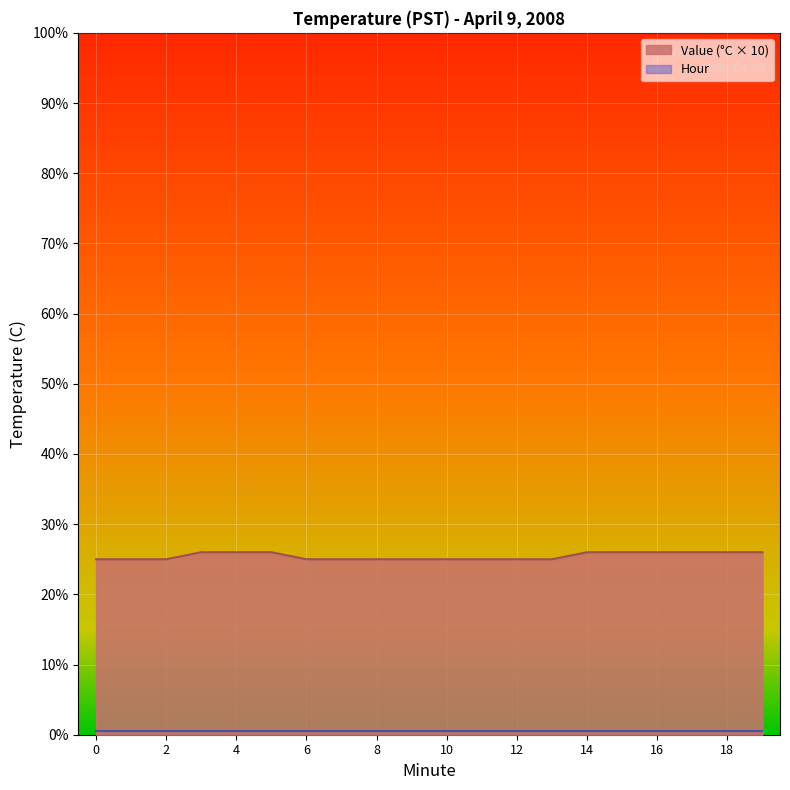

Between 18 and 7, which is larger?

18